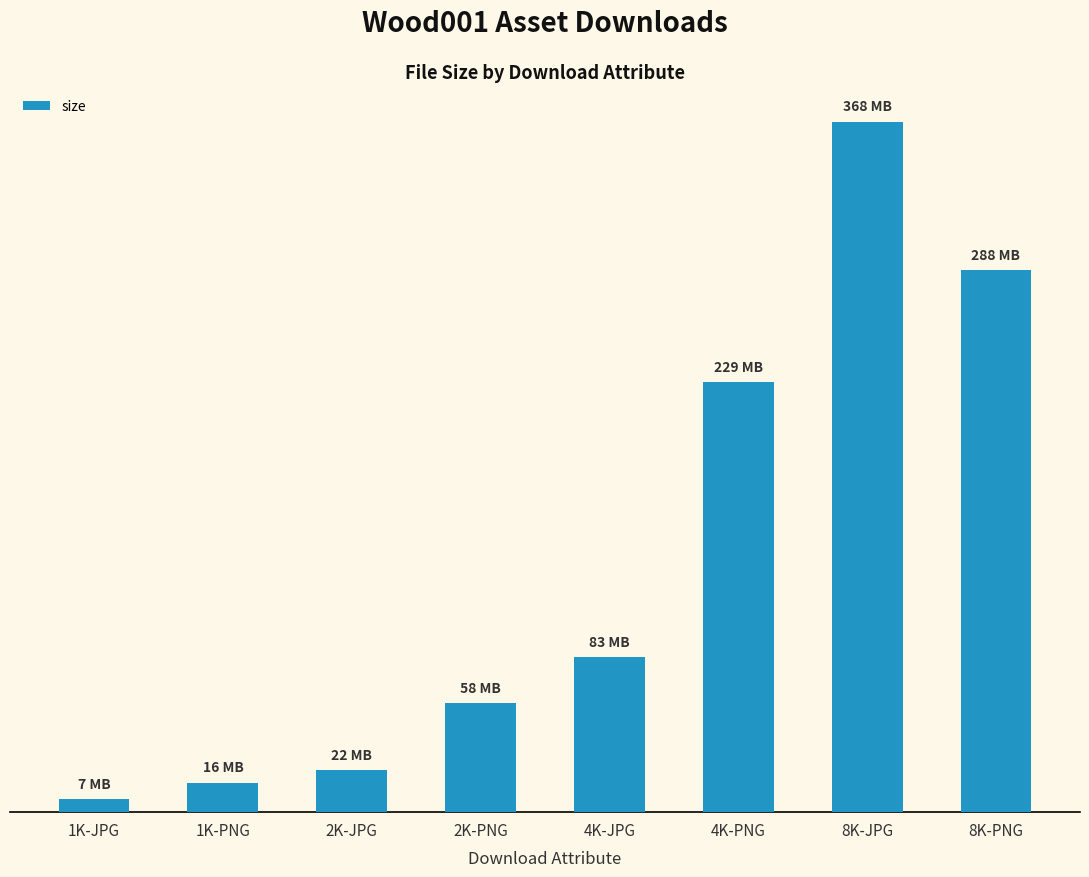

Reading left to right, transcribe all the data shown in this chart.

6870483	15739490	22407629	58093723	82558679	228812776	367668953	288380178